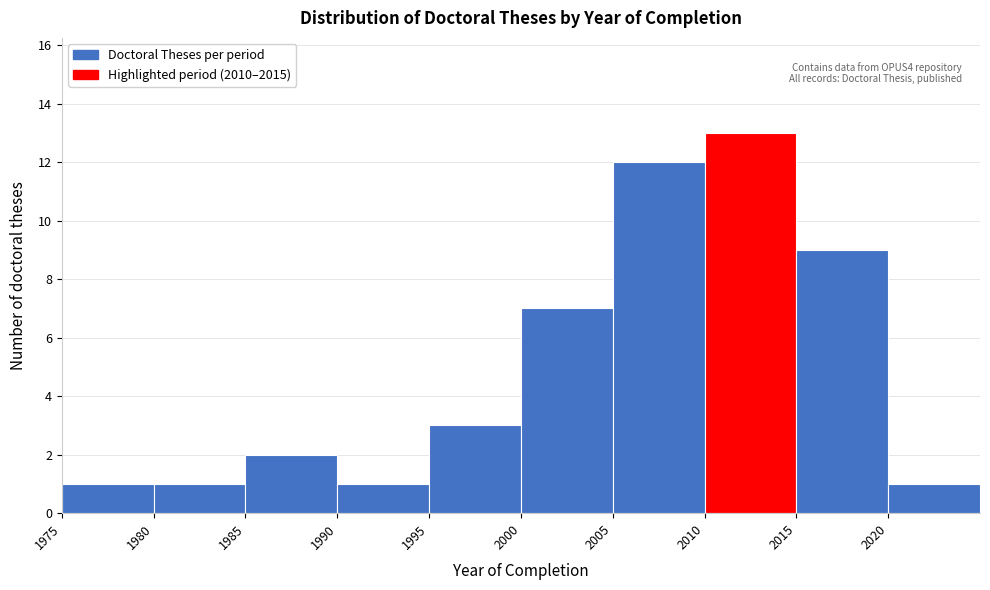

Which range on the x-axis has the tallest bar?

2010 to 2015